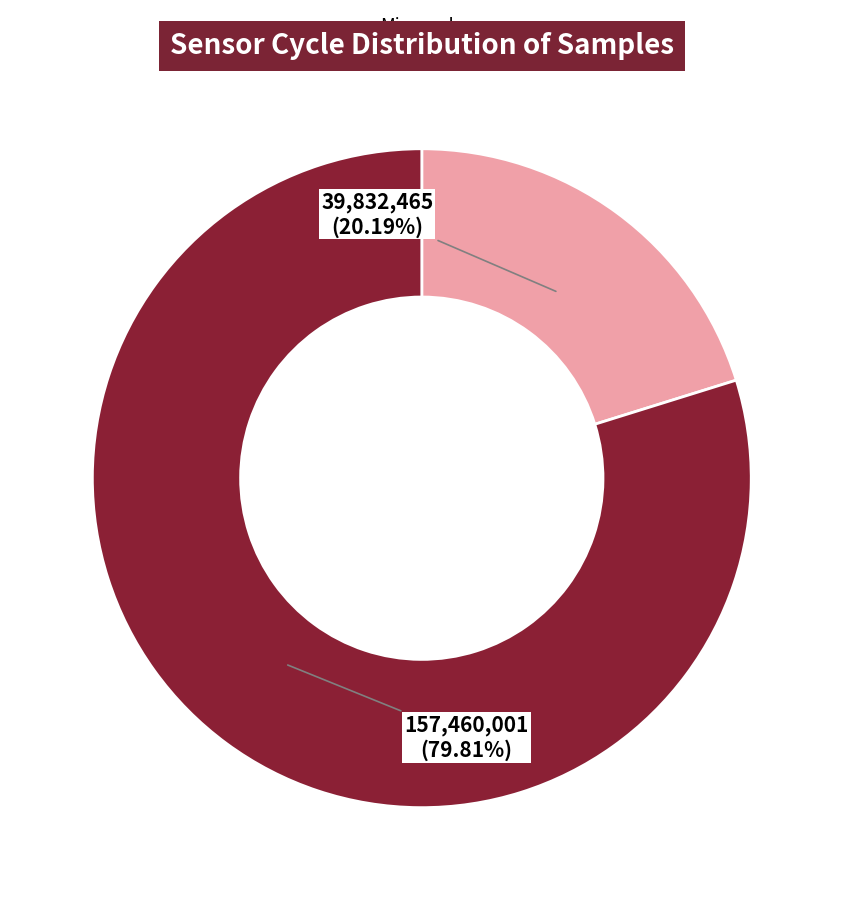

Is there a majority slice in this chart?

Yes